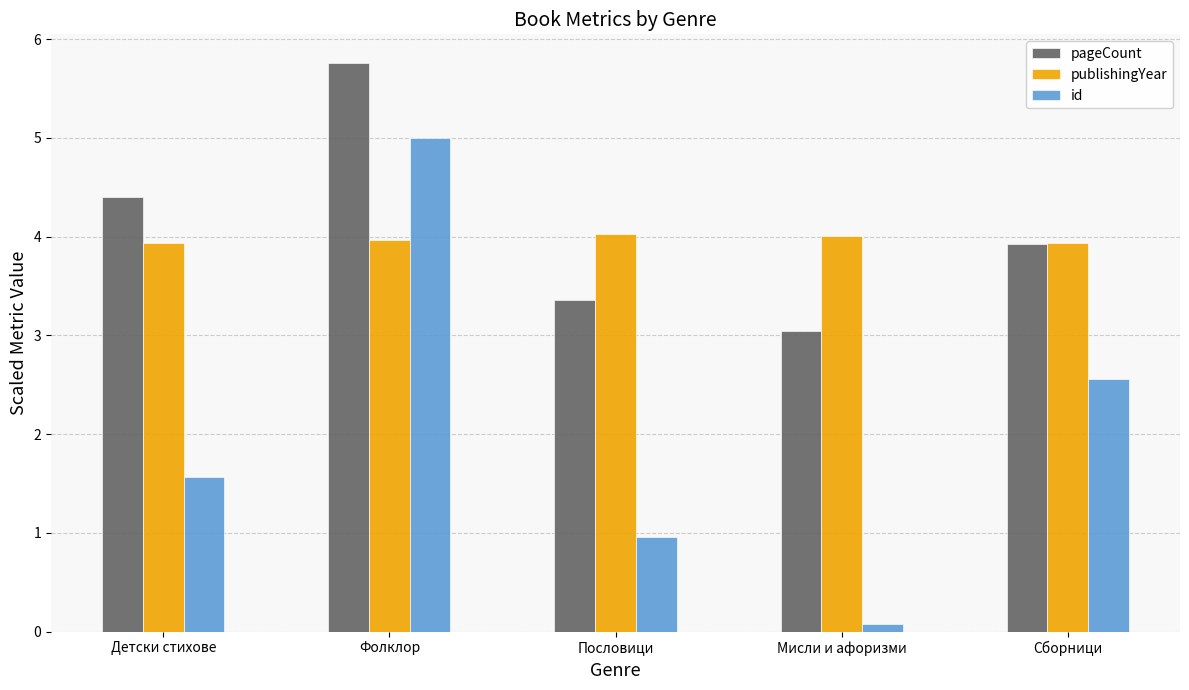

Reading right to left, transcribe all the data shown in this chart.

pageCount: 3.9	3.0	3.4	5.8	4.4
publishingYear: 3.9	4.0	4.0	4.0	3.9
id: 2.6	0.1	1.0	5.0	1.6